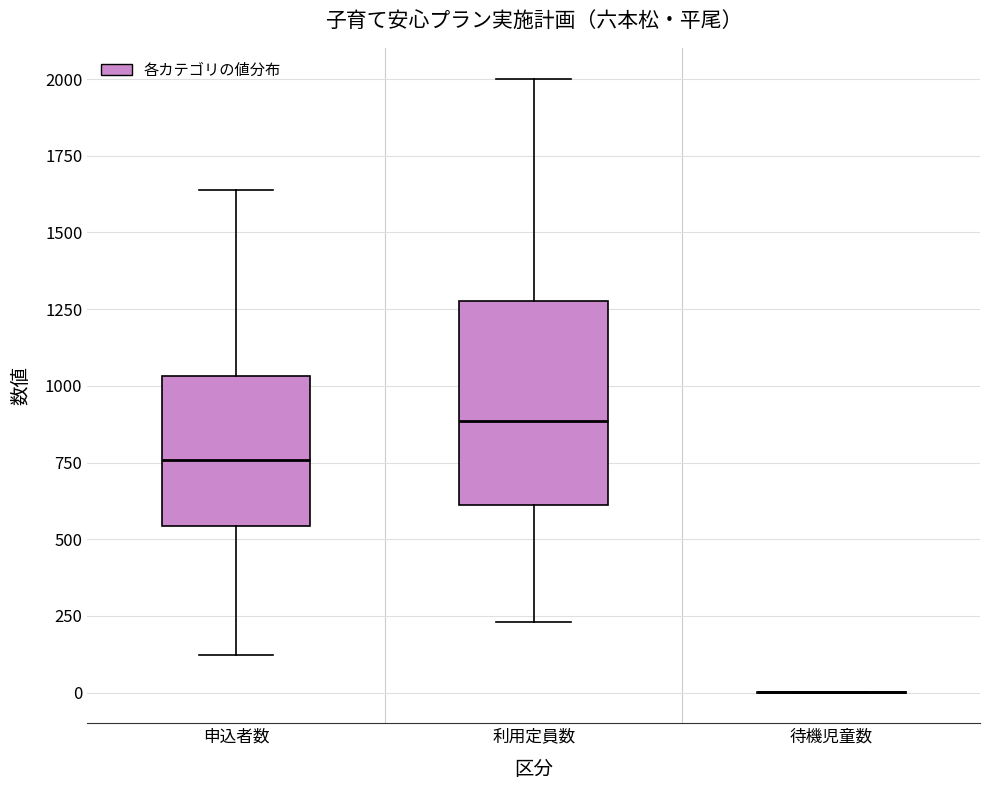

Which box is the tallest, from its lower edge to its upper edge?

利用定員数